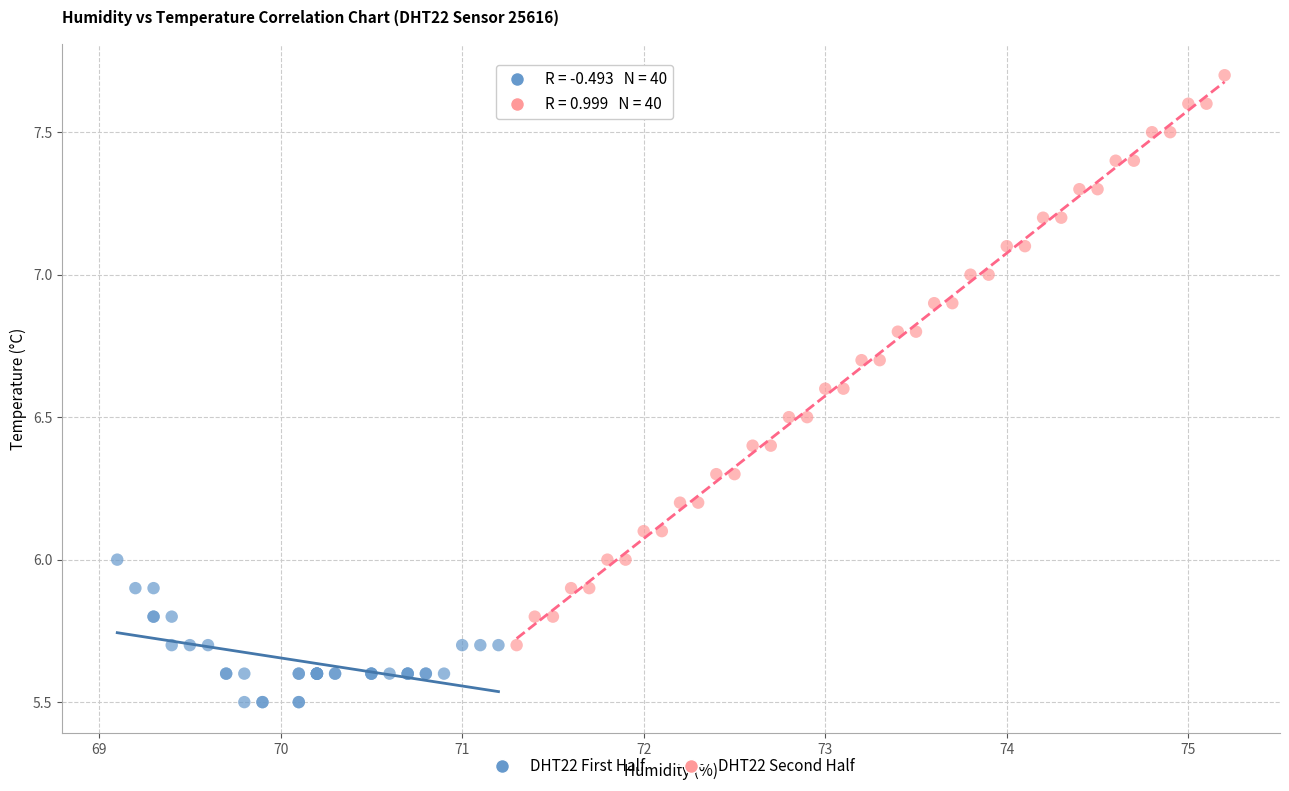

Which series contains the lowest Y value?

DHT22 First Half